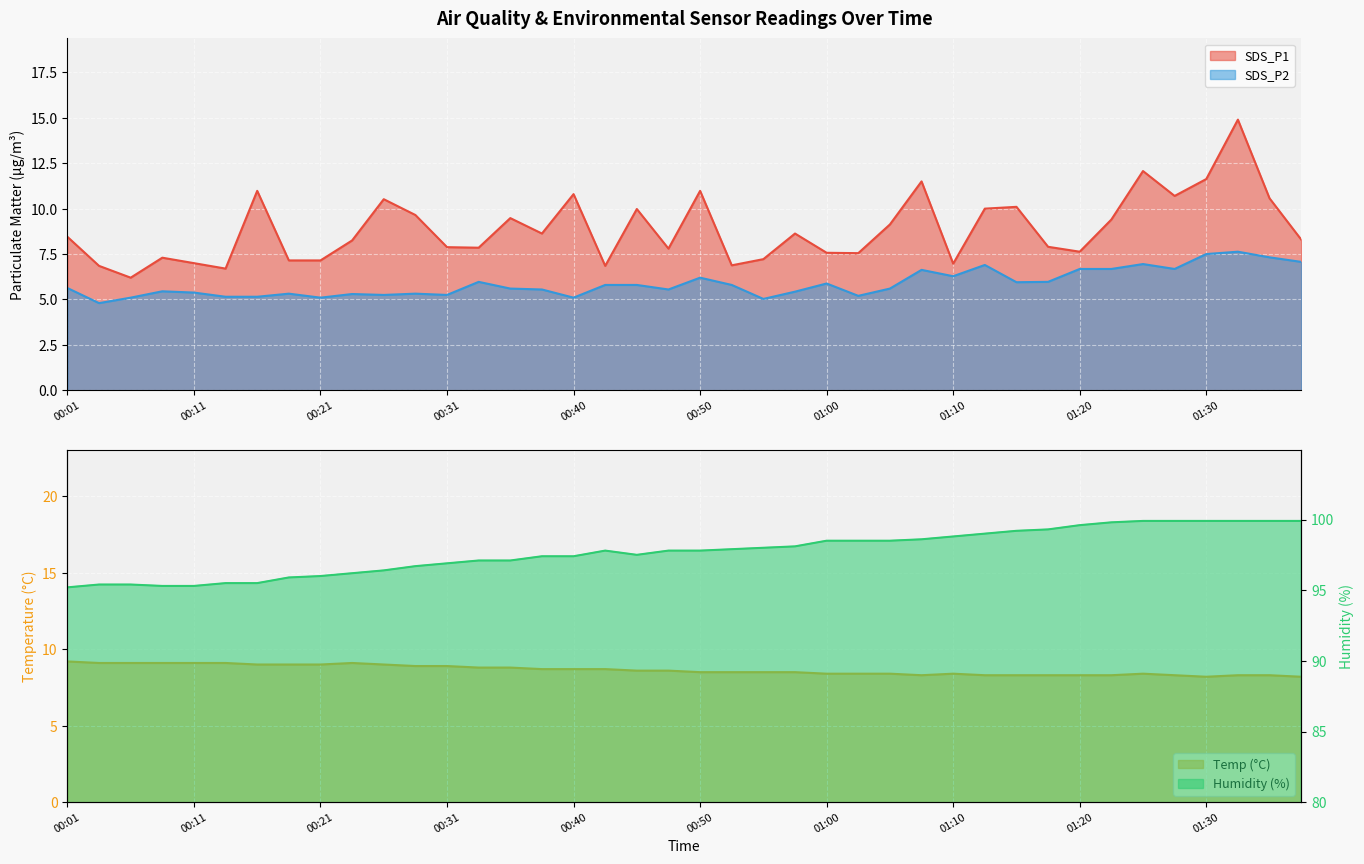

Where does the SDS_P1 series first go above 8?

00:01